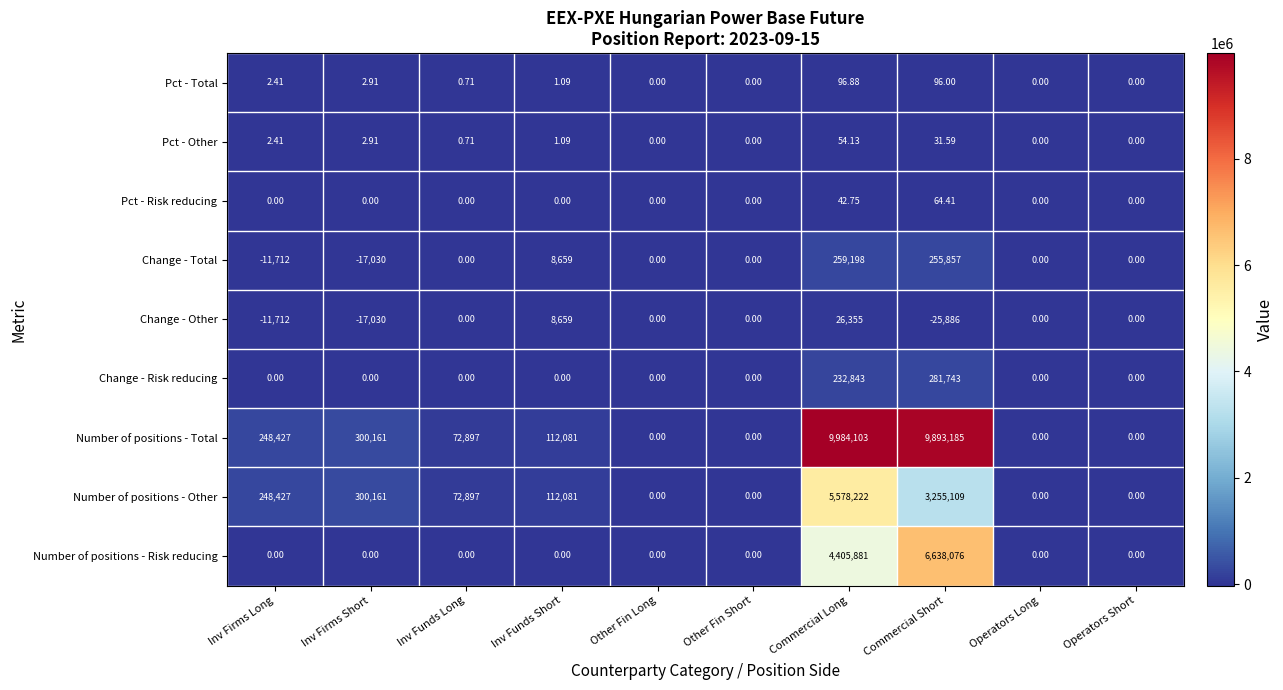

Which series has the largest range (max minus min)?

Number of positions - Total